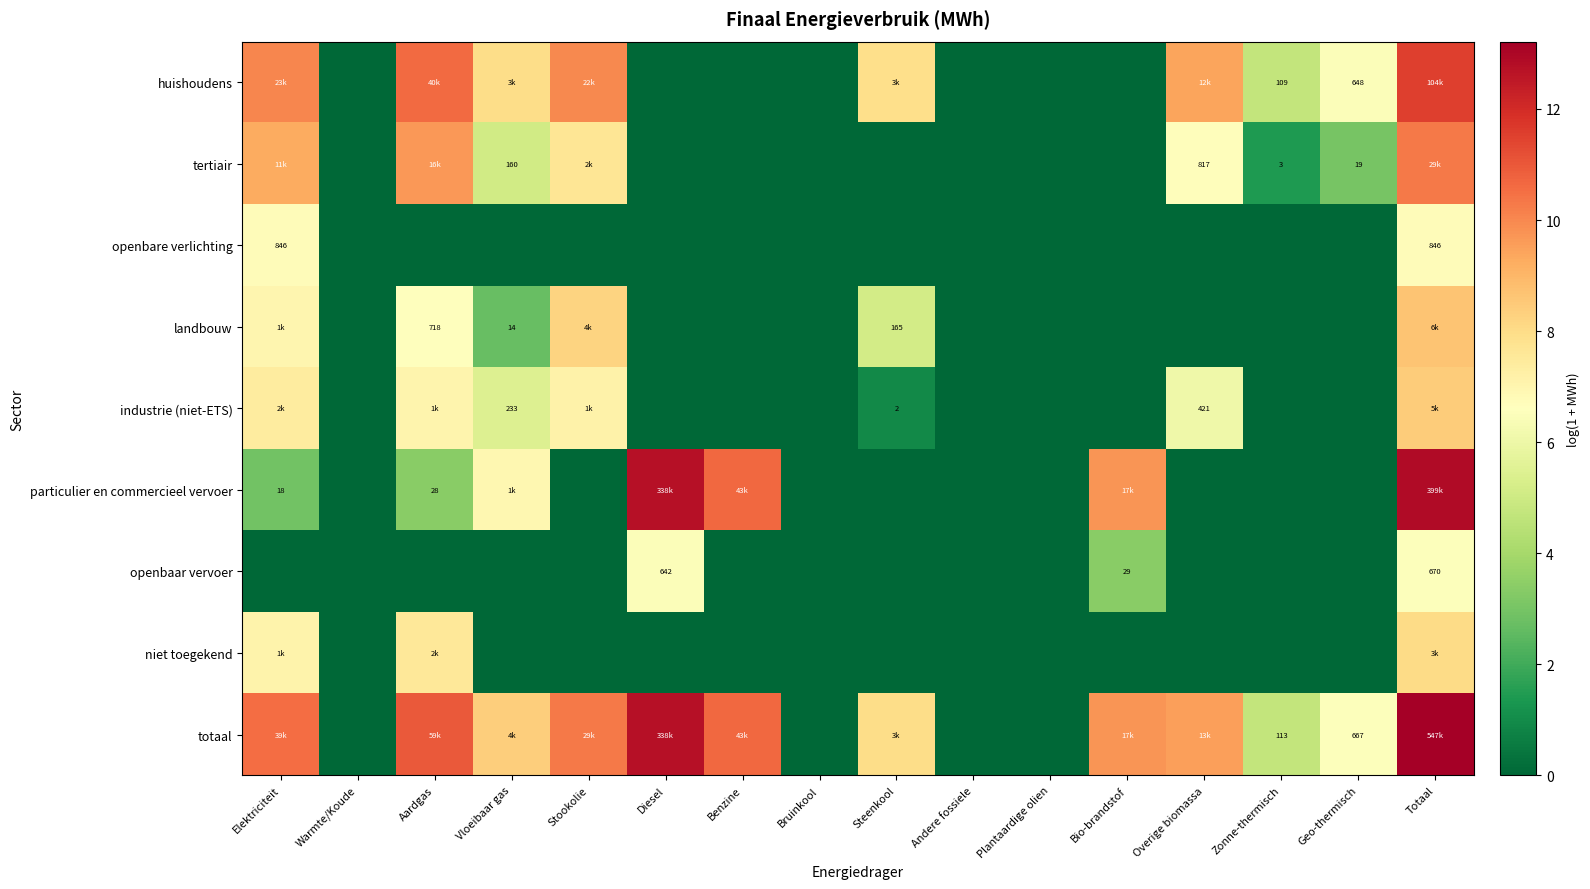

How many values in particulier en commercieel vervoer are above zero?

7